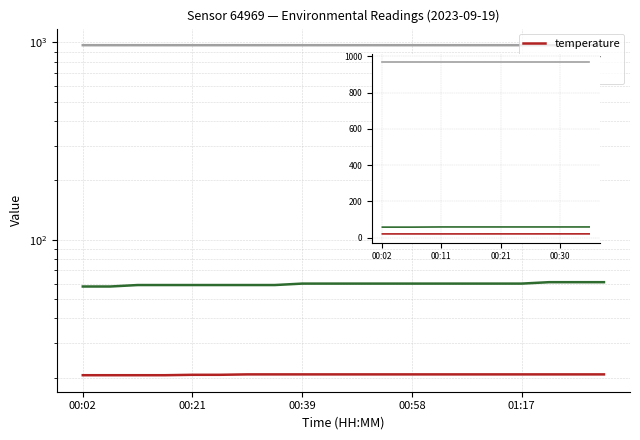

True or false: temperature has more than 1 points higher than both neighbors.

False